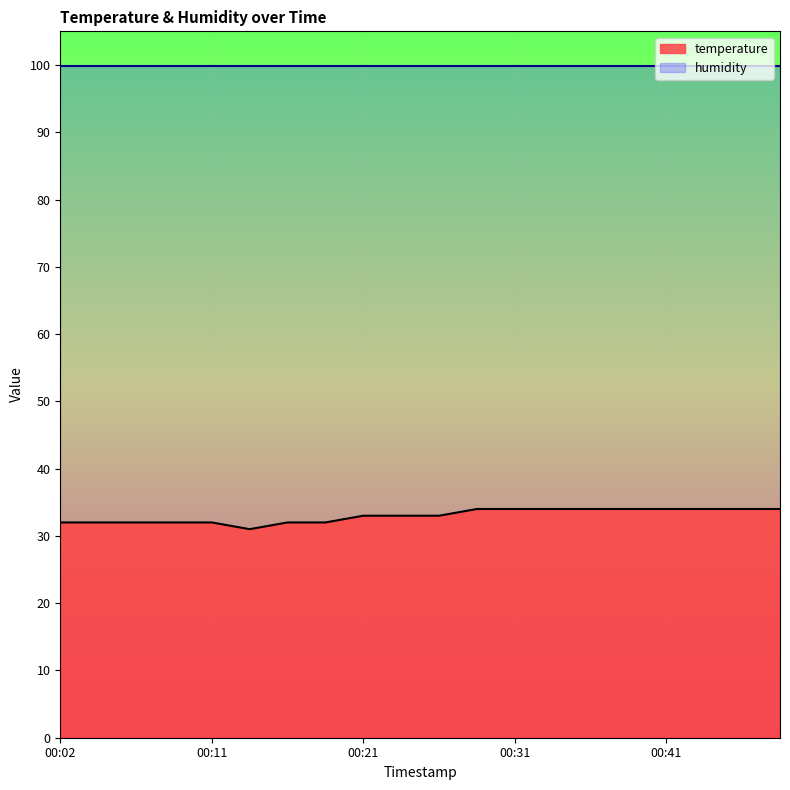

Rank the categories by value from lowest to highest.

00:14, 00:02, 00:04, 00:06, 00:09, 00:11, 00:16, 00:19, 00:21, 00:23, 00:26, 00:28, 00:31, 00:33, 00:36, 00:38, 00:41, 00:43, 00:46, 00:48